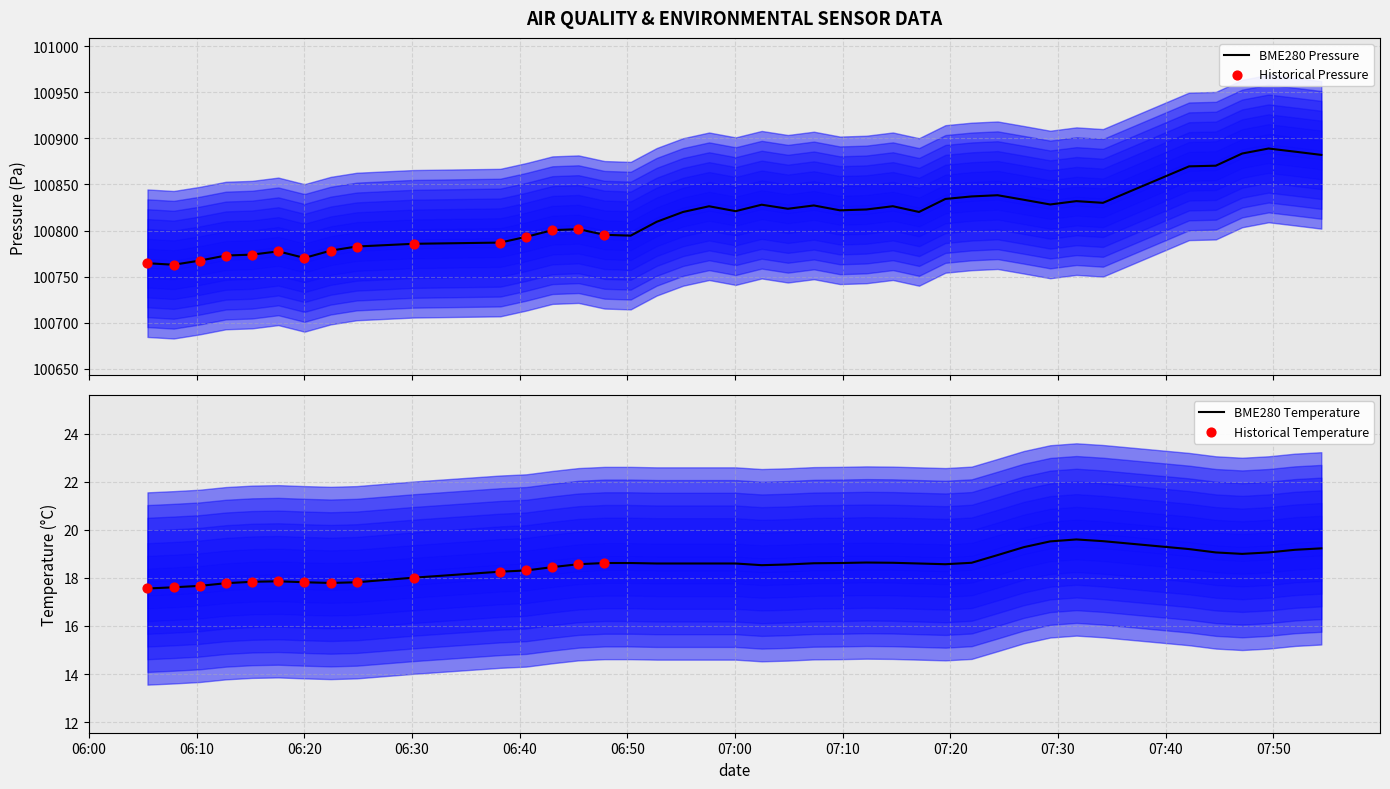

What is the maximum value for BME280 Pressure?

100889.0